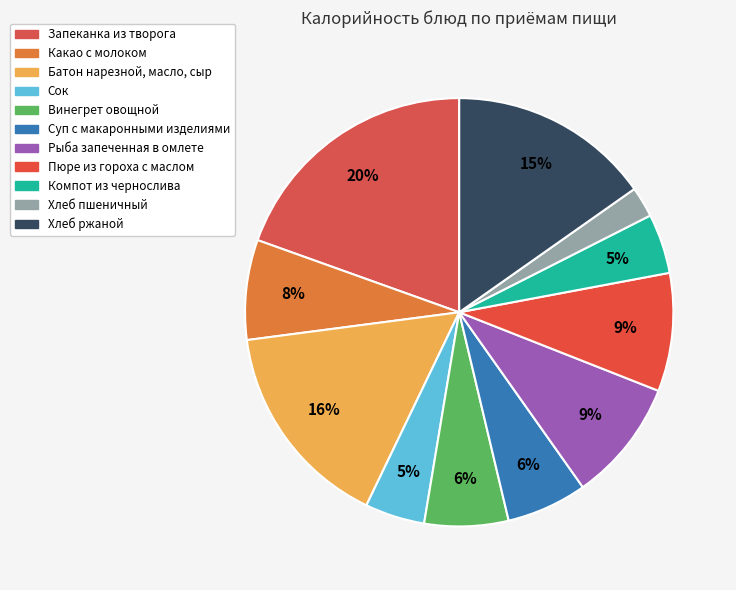

What portion of the pie excludes Компот из чернослива?

95.5%